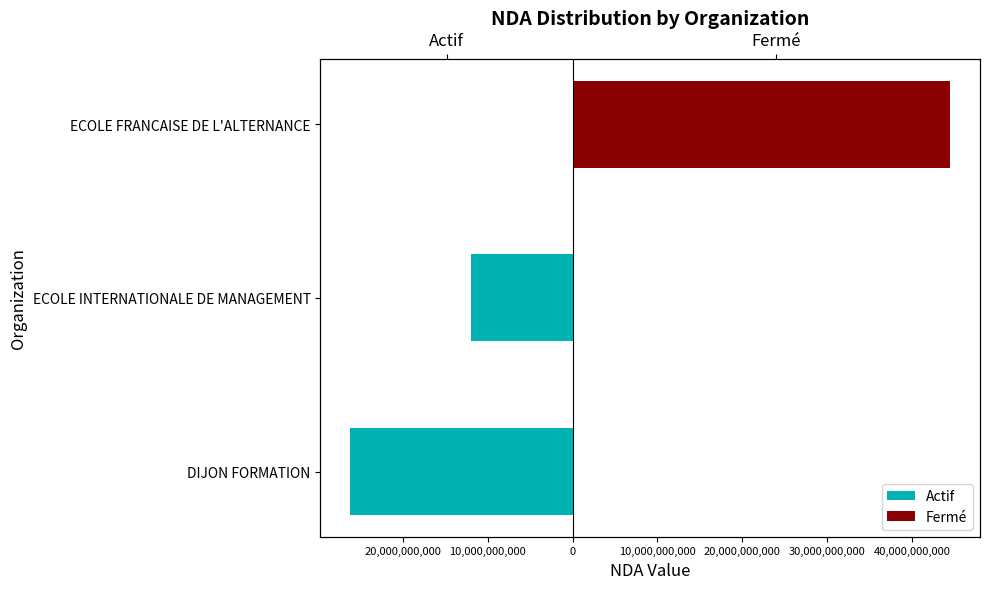

What is the average value?

-19070365557